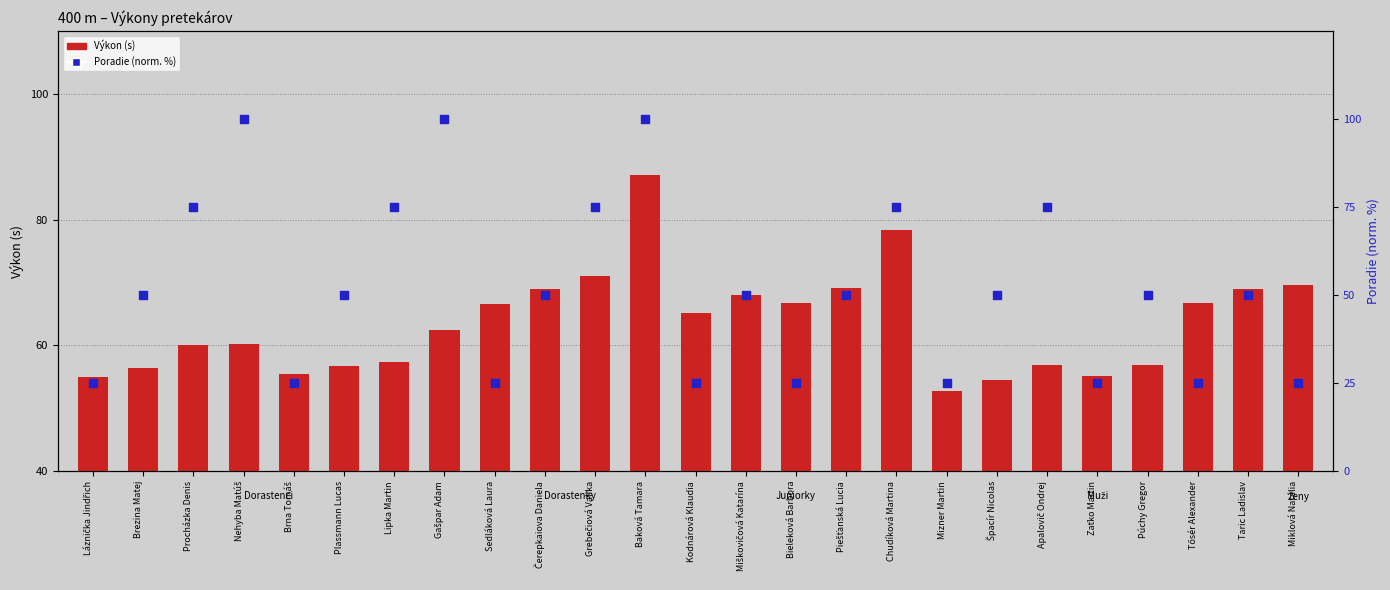

What is the total value across all series at Grebečiová Valika?

146.0